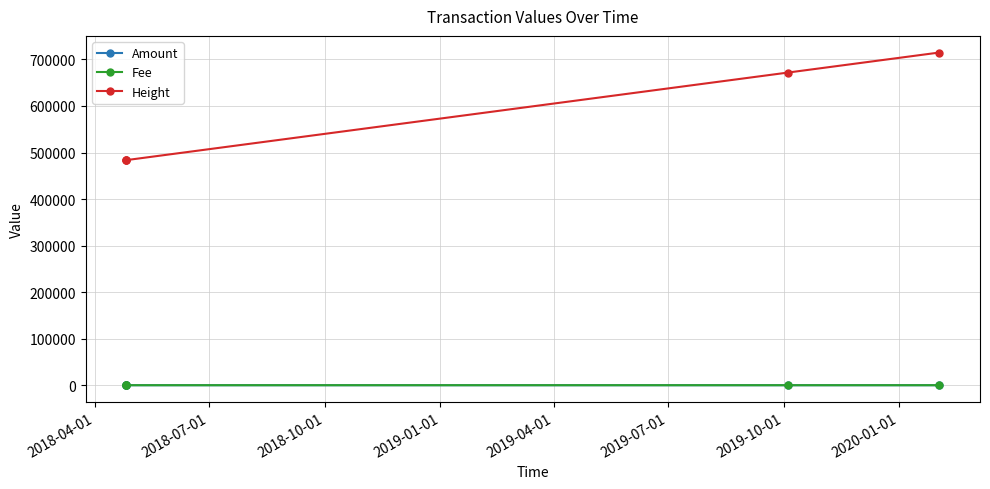

What is the highest value of the Amount series?

48.9